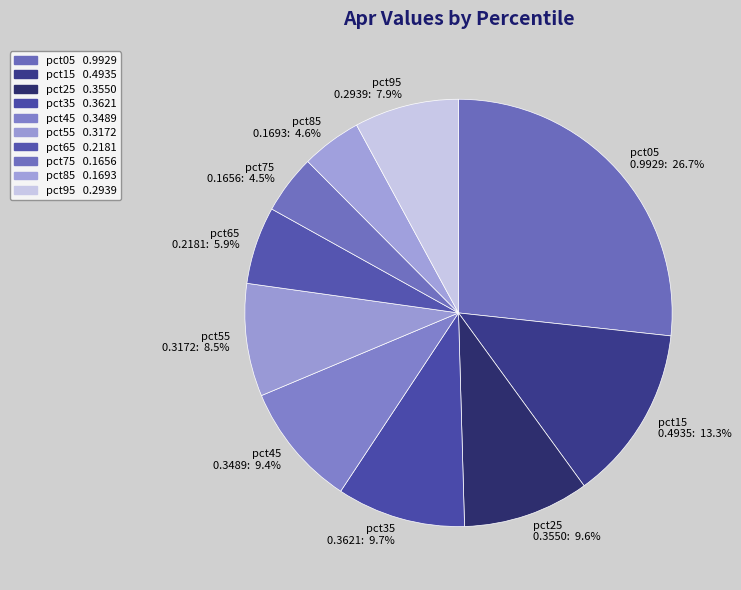

How many segments does this pie chart have?

10